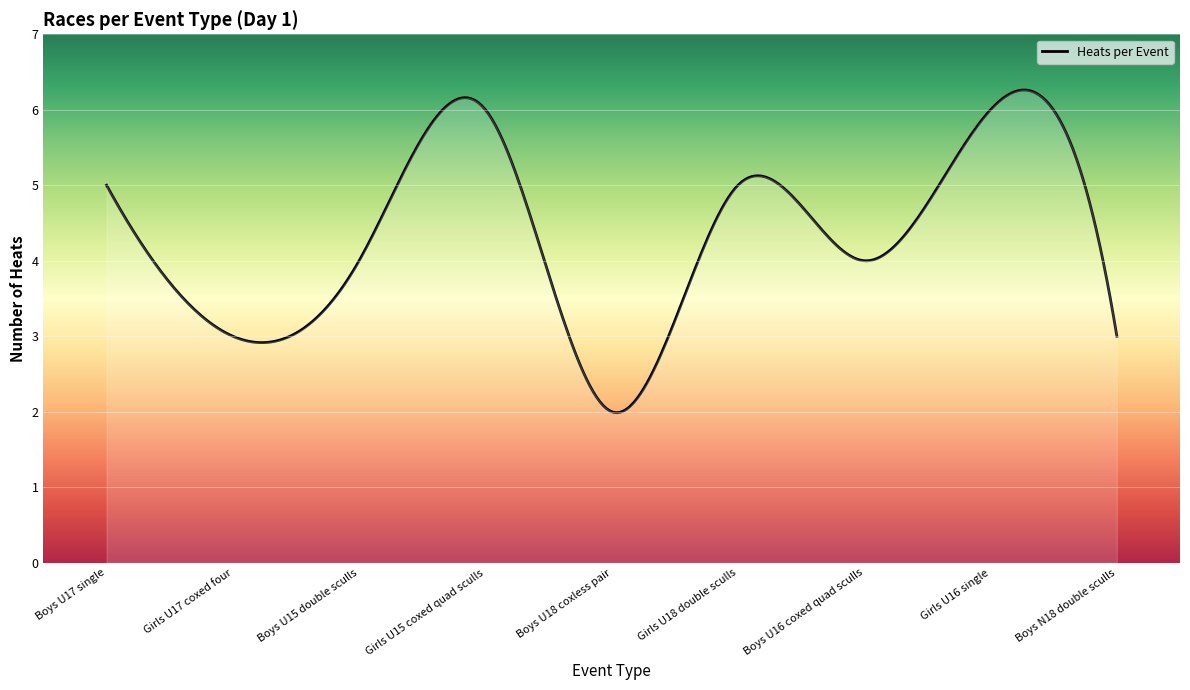

Does the chart have visible grid lines?

Yes